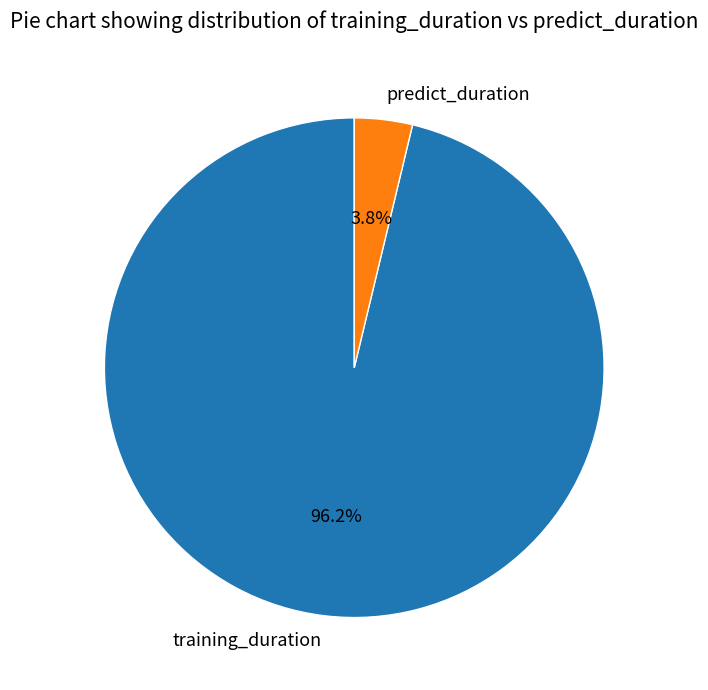

The training_duration slice represents 88% of the pie. True or false?

False